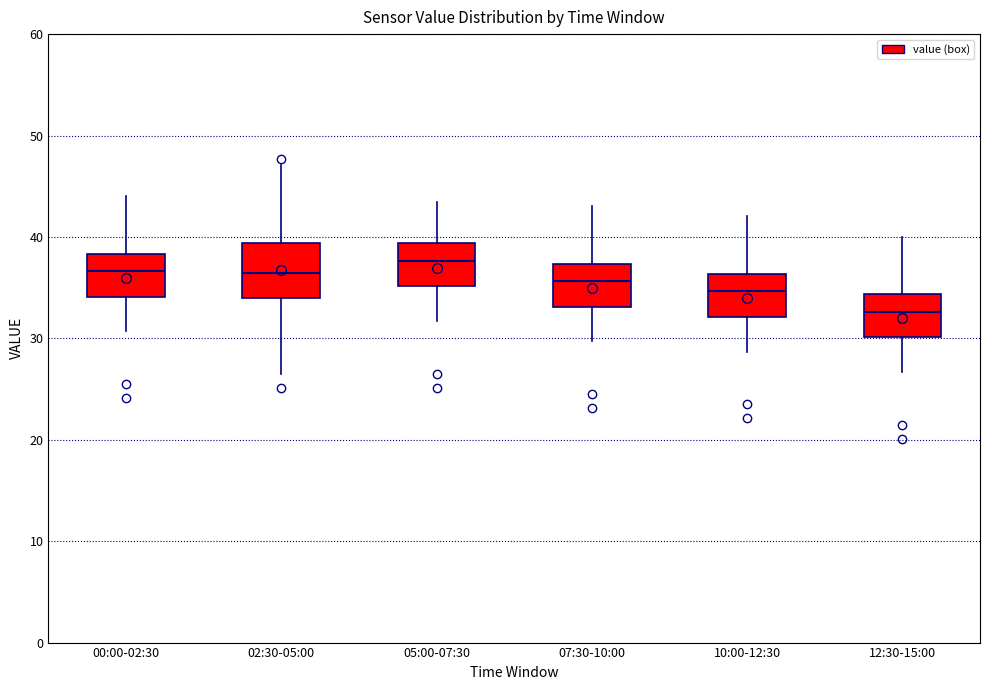

Which box is the tallest, from its lower edge to its upper edge?

02:30-05:00